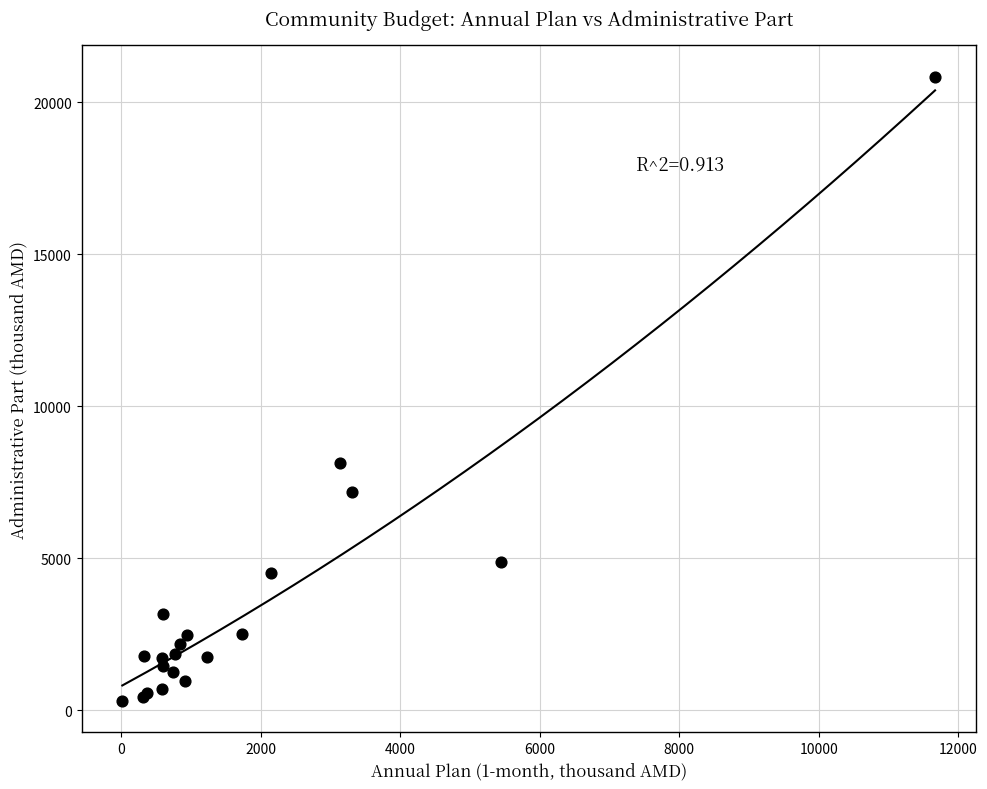

What Y value in the scatter plot is closest to 10579?

8153.0